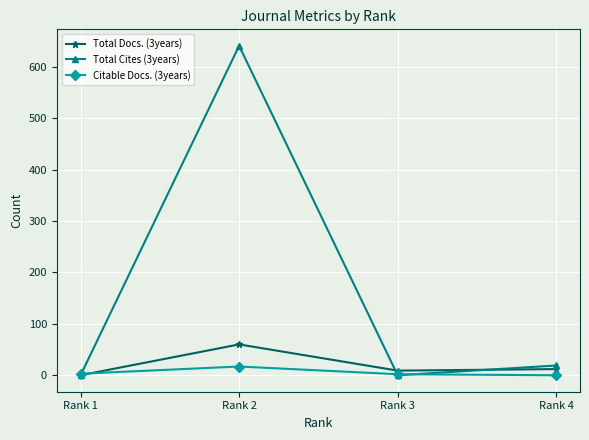

At which label is Citable Docs. (3years) closest to 8?

Rank 1